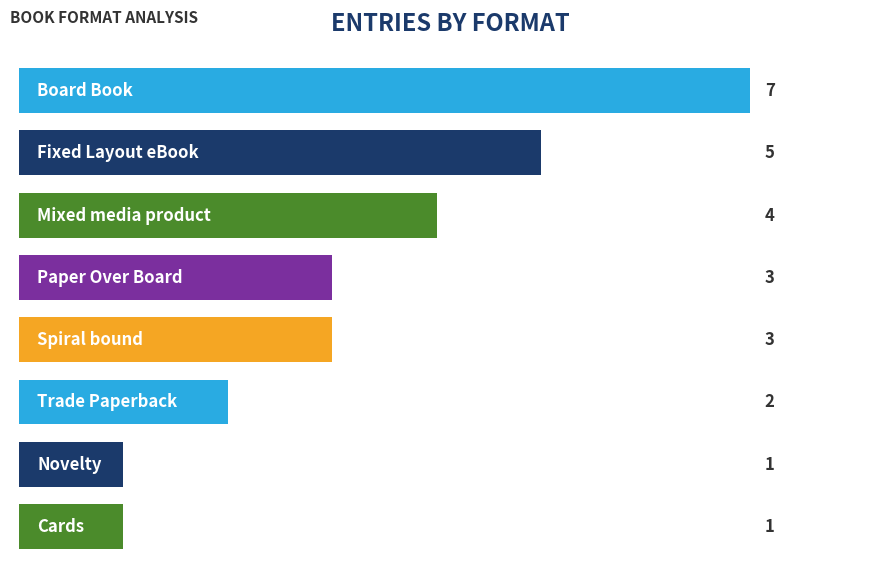

What is the value of the 6th bar from the top?

2